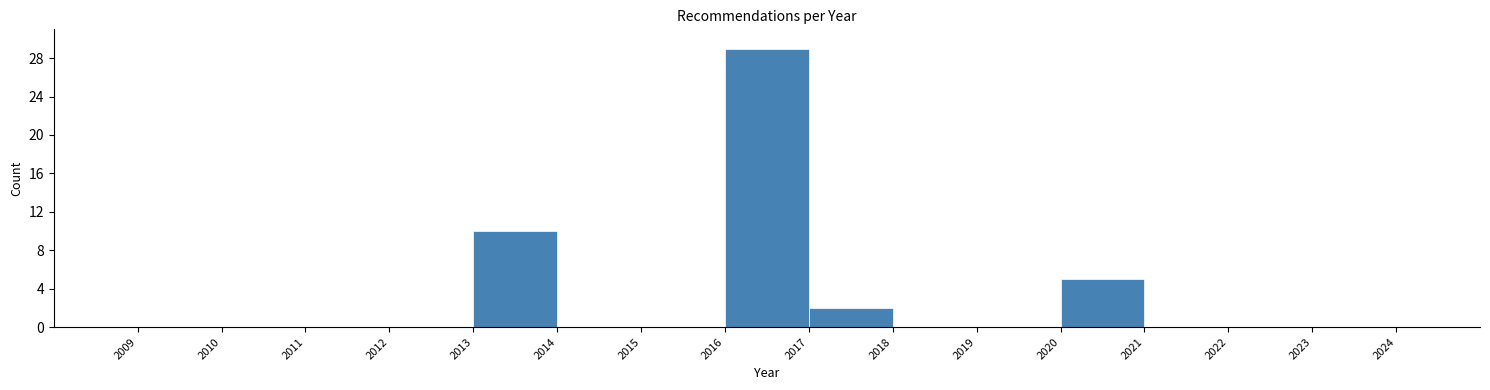

Which range on the x-axis has the tallest bar?

2016 to 2017